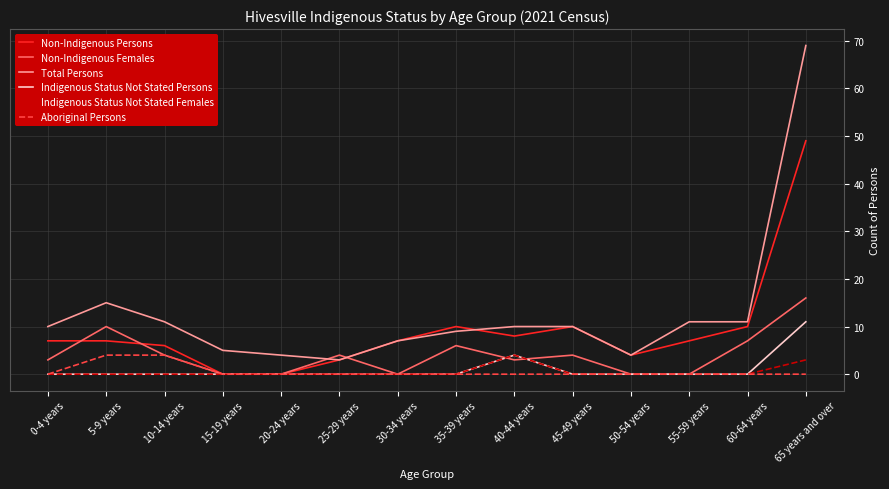

True or false: Total Persons and Aboriginal Persons intersect in this chart.

False